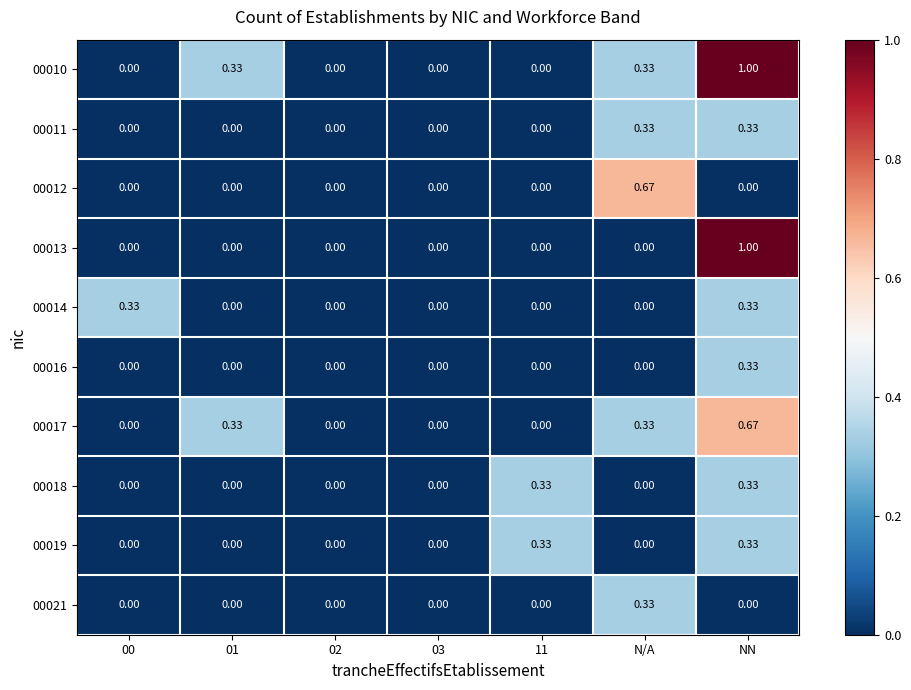

At which label does 00012 reach its peak?

N/A